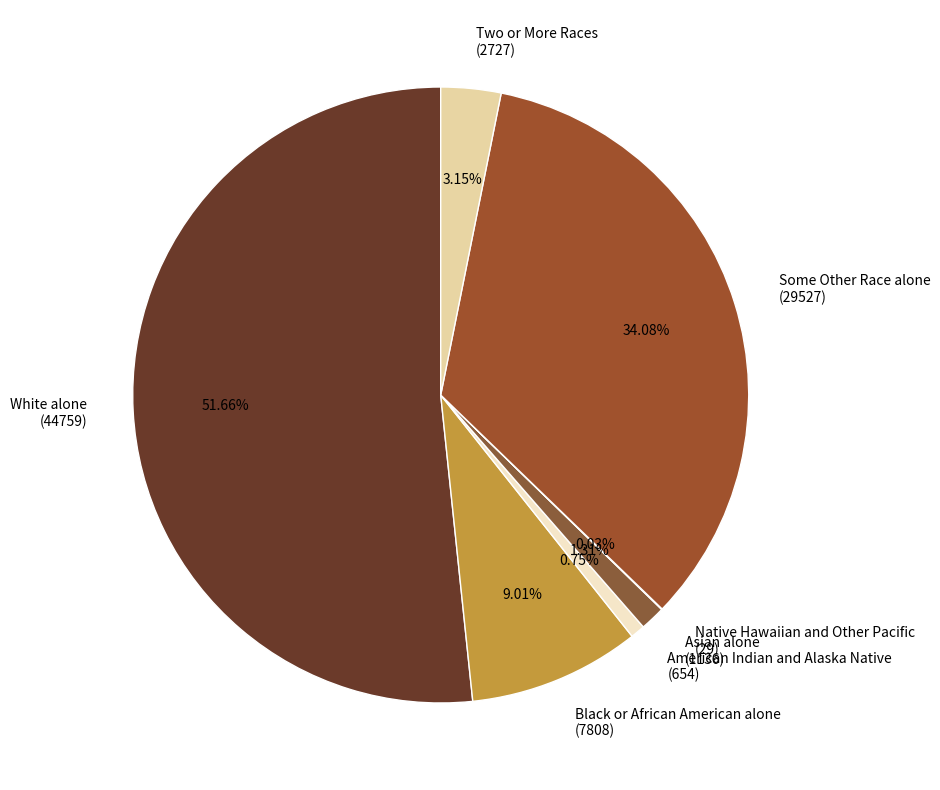

Which category accounts for the majority?

White alone (44759)